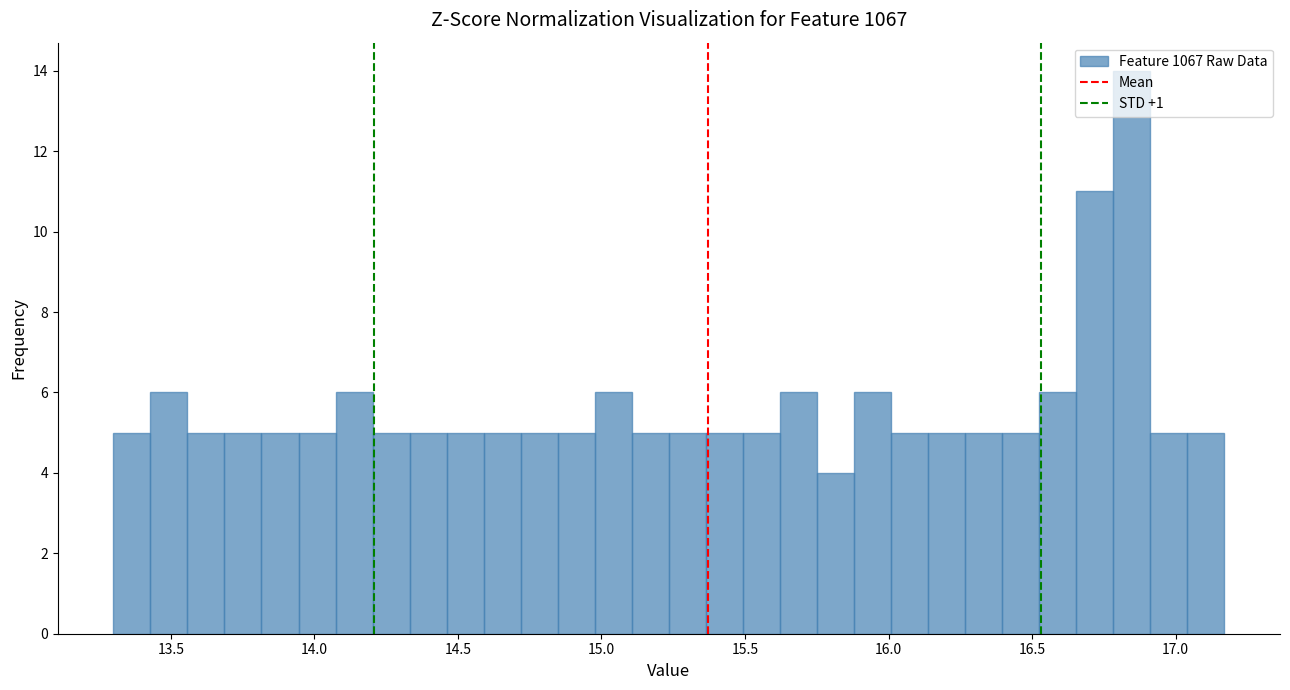

Read against the x-axis, roughly where is the centre of the tallest bar?

16.85